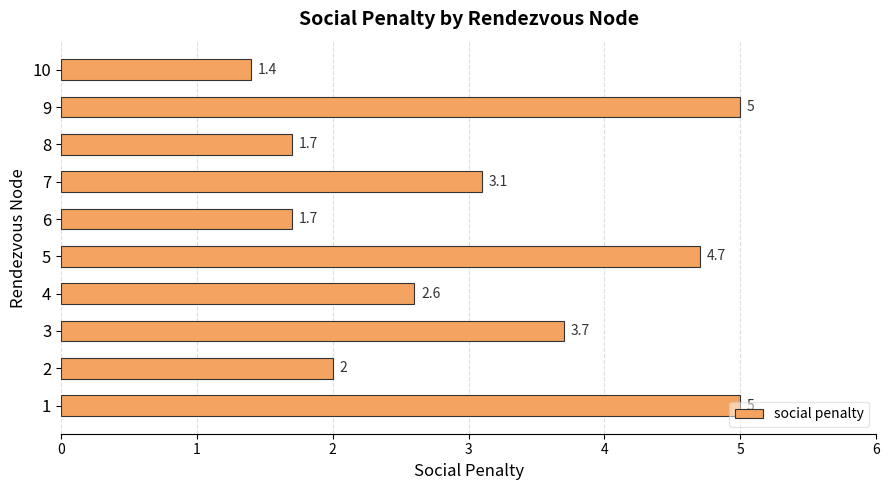

What is the difference between the values at 7 and 8?

1.4